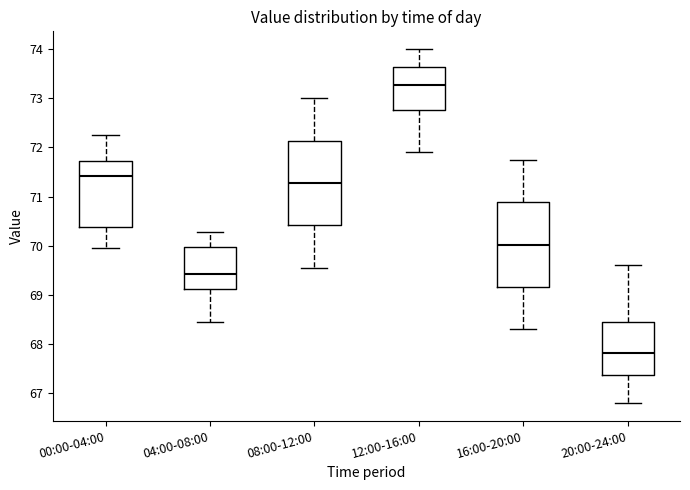

Reading left to right, transcribe this box plot: for each box, give where its median line is, the range the box spans, and where its two whiskers end, as read against the y-axis. The values are not printed on the chart, so give them approximately, as read against the axis.

00:00-04:00: median 71.4, box 70.4 to 71.7, whiskers 70.0 to 72.3
04:00-08:00: median 69.4, box 69.1 to 70.0, whiskers 68.5 to 70.3
08:00-12:00: median 71.3, box 70.4 to 72.1, whiskers 69.6 to 73.0
12:00-16:00: median 73.3, box 72.8 to 73.6, whiskers 71.9 to 74.0
16:00-20:00: median 70.0, box 69.2 to 70.9, whiskers 68.3 to 71.8
20:00-24:00: median 67.8, box 67.4 to 68.5, whiskers 66.8 to 69.6